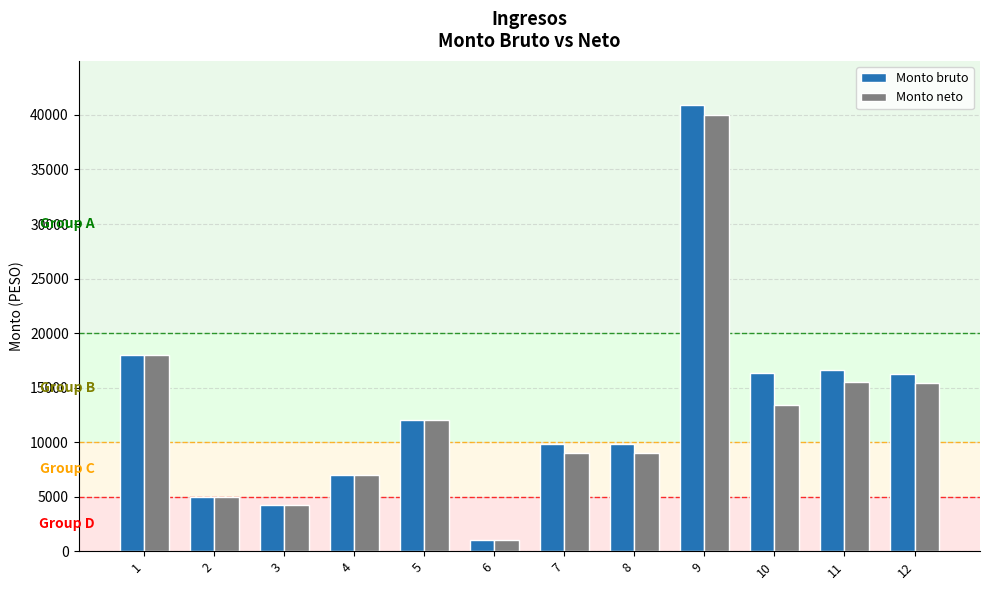

Which series has the widest spread of values?

Monto bruto